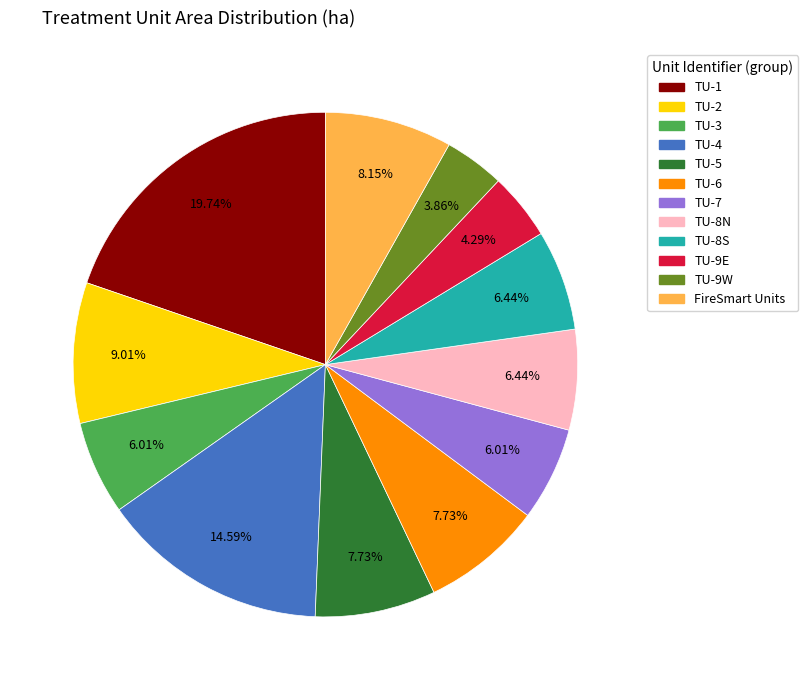

True or false: TU-5 accounts for 8% of the total.

True